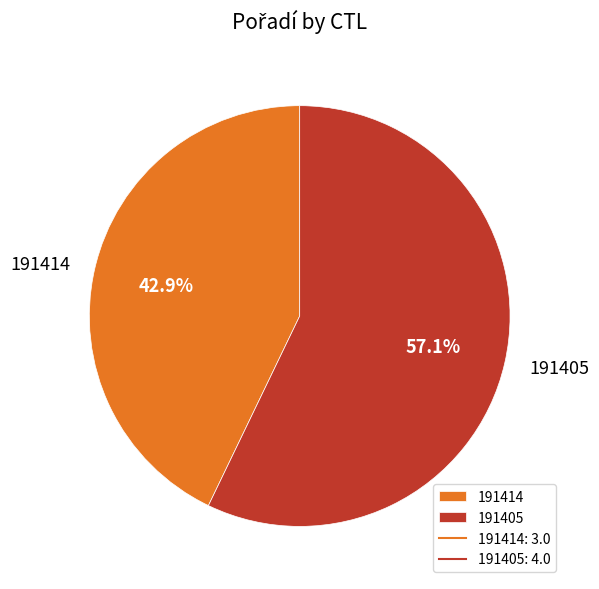

Rank the categories by value from highest to lowest.

191405, 191414